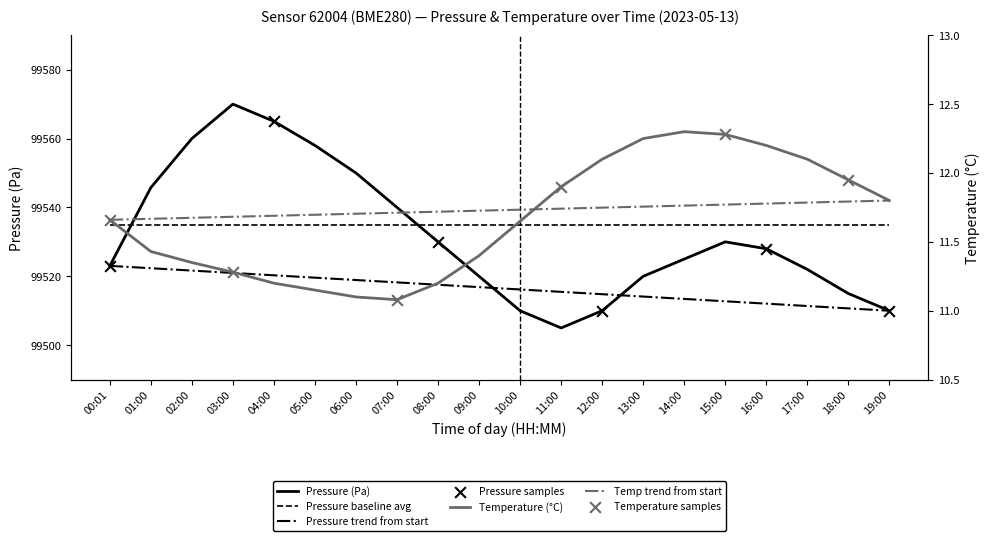

Which series has the largest total across all categories?

pressure